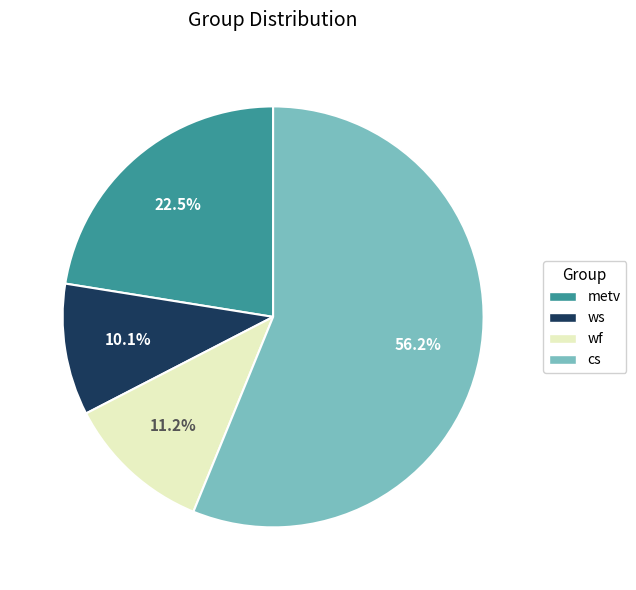

To the nearest percent, what is the combined percentage of metv and wf?

34%